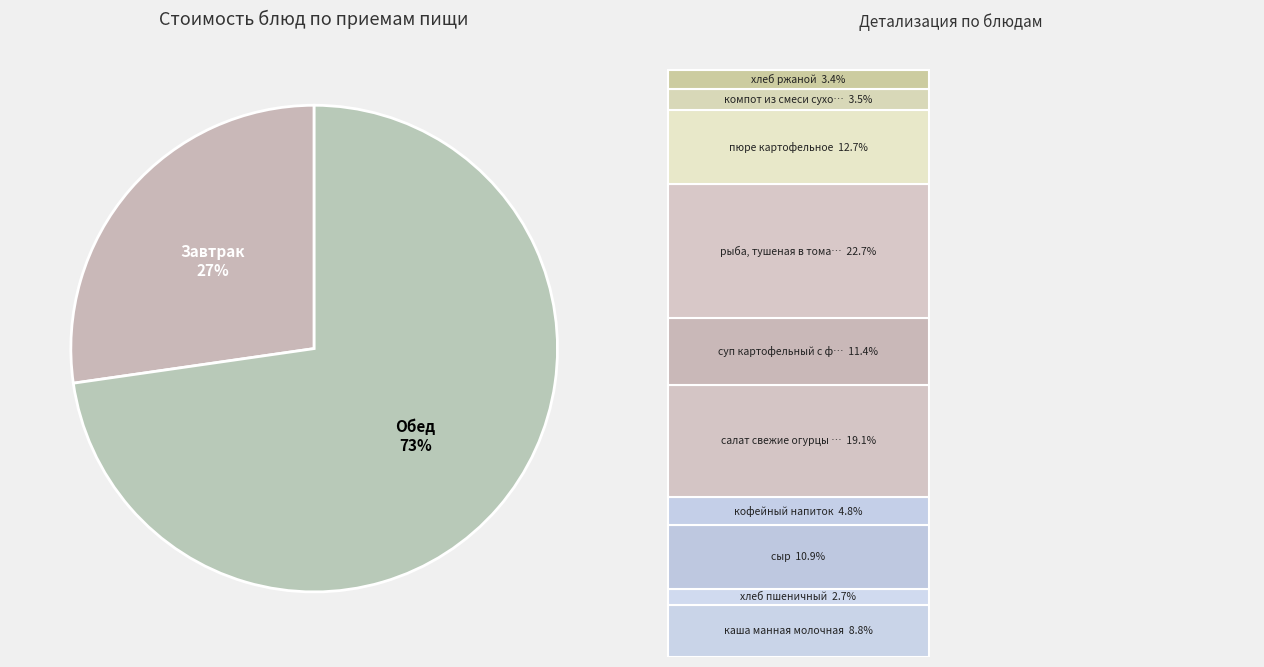

Count the number of slices in the pie.

2